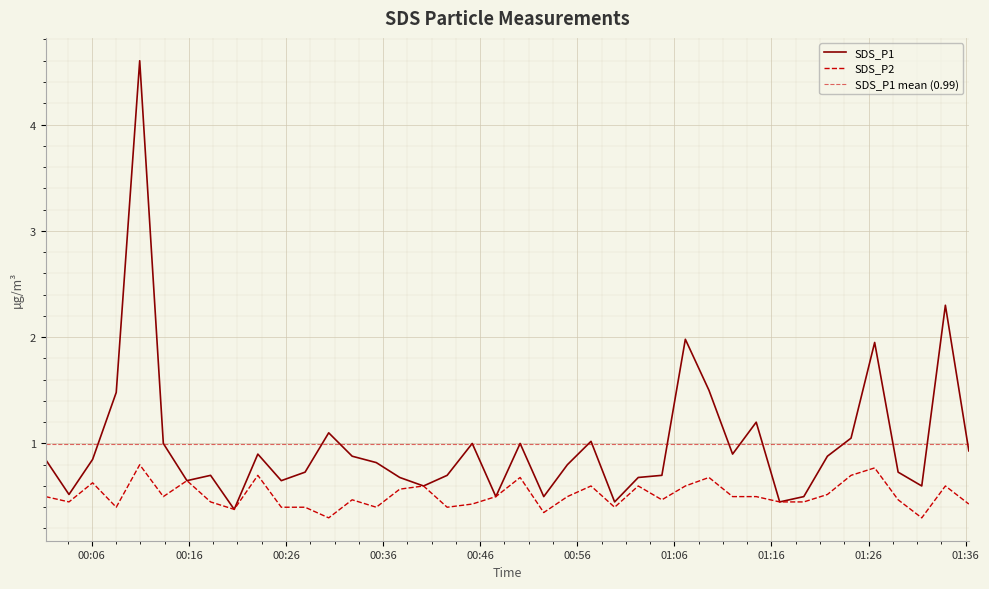

In SDS_P1, how many points are higher than both neighbors (excluding endpoints)?

11